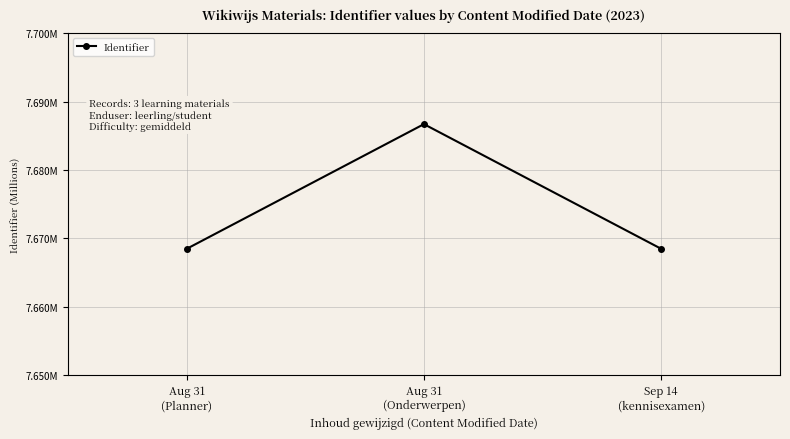

Does the chart have visible grid lines?

Yes